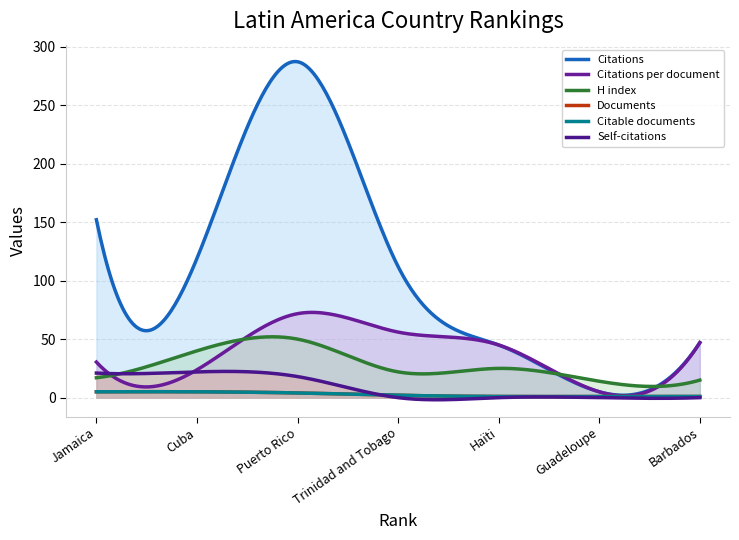

What is the sum of the Citable documents values at Guadeloupe and Trinidad and Tobago?

3.0